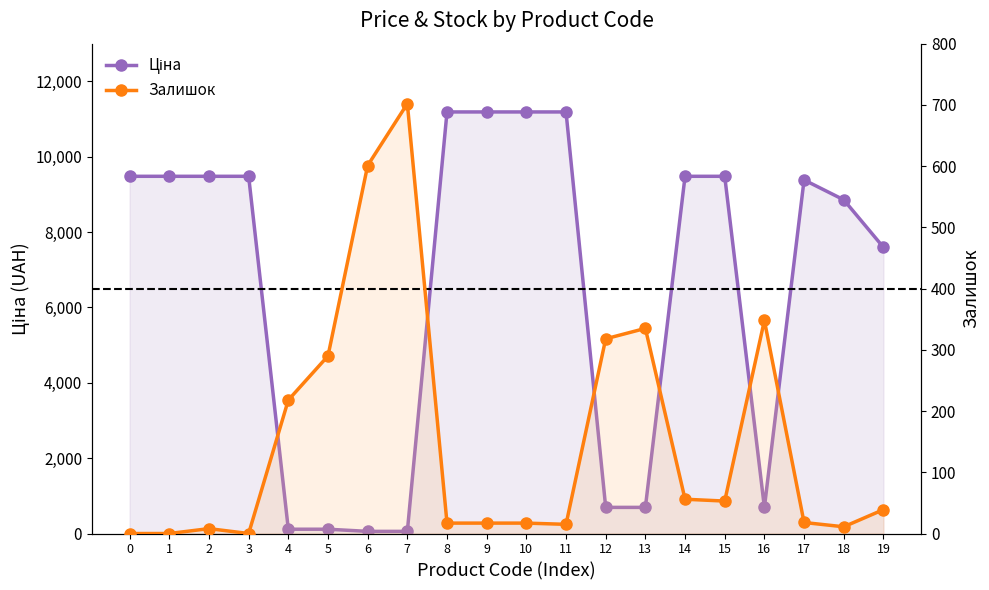

Between which two adjacent categories do Ціна and Залишок first intersect?

3 and 4